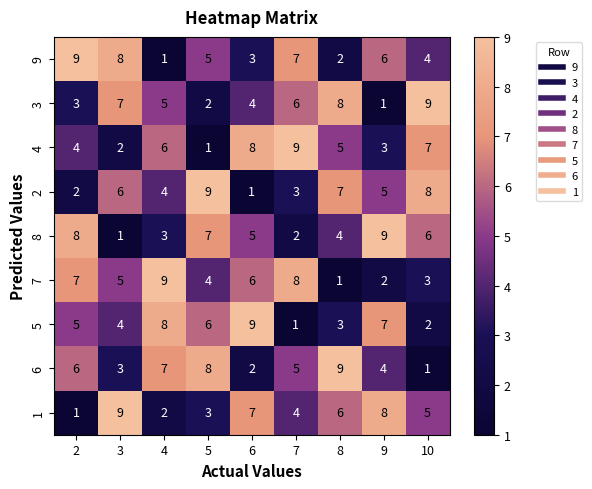

At 10, list the series in order from largest to smallest.

3, 2, 4, 8, 1, 9, 7, 5, 6